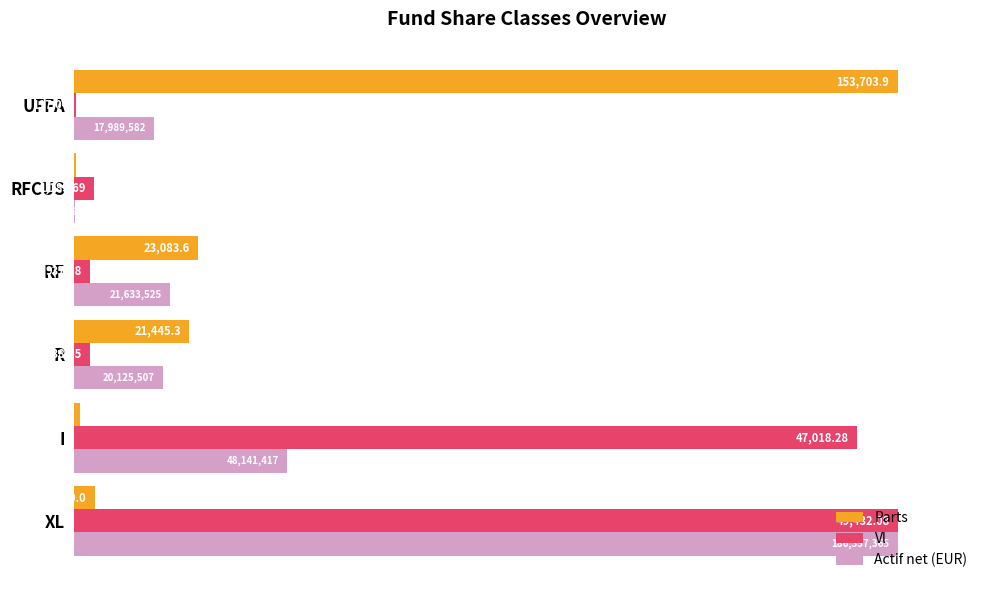

What are all the series names shown in the legend?

Parts, Vl, Actif net (EUR)